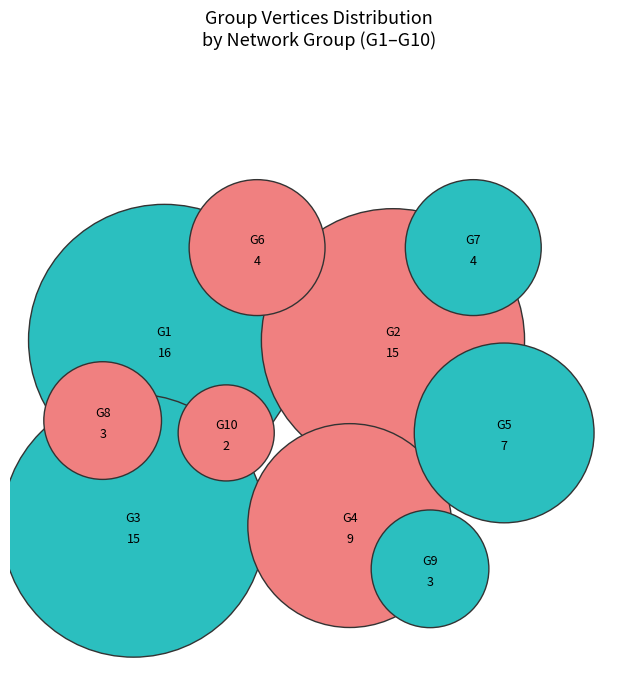

What is the change in value from G6 to G8?

-1